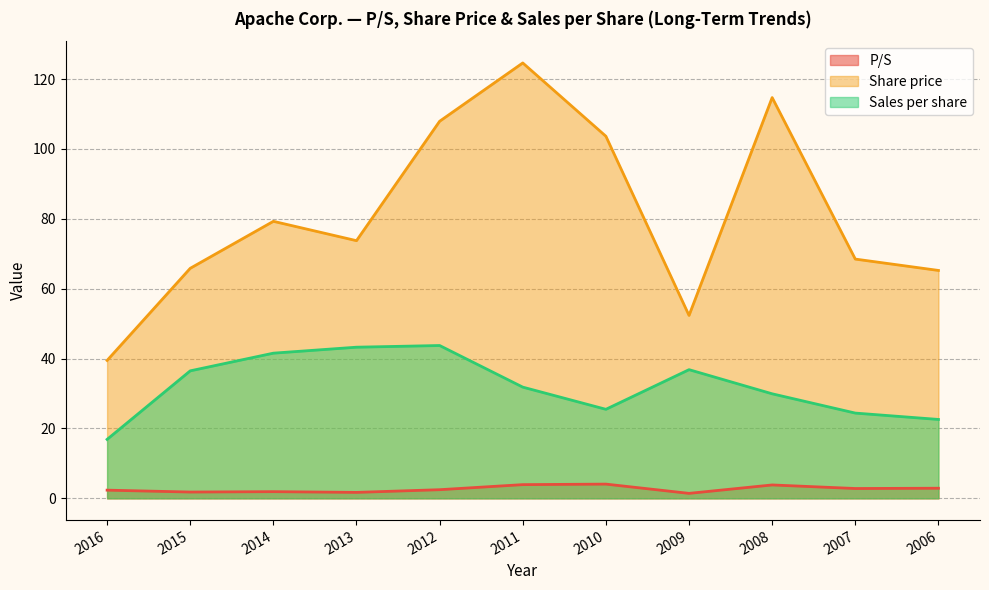

What is the average value of the Sales per share series?

32.1